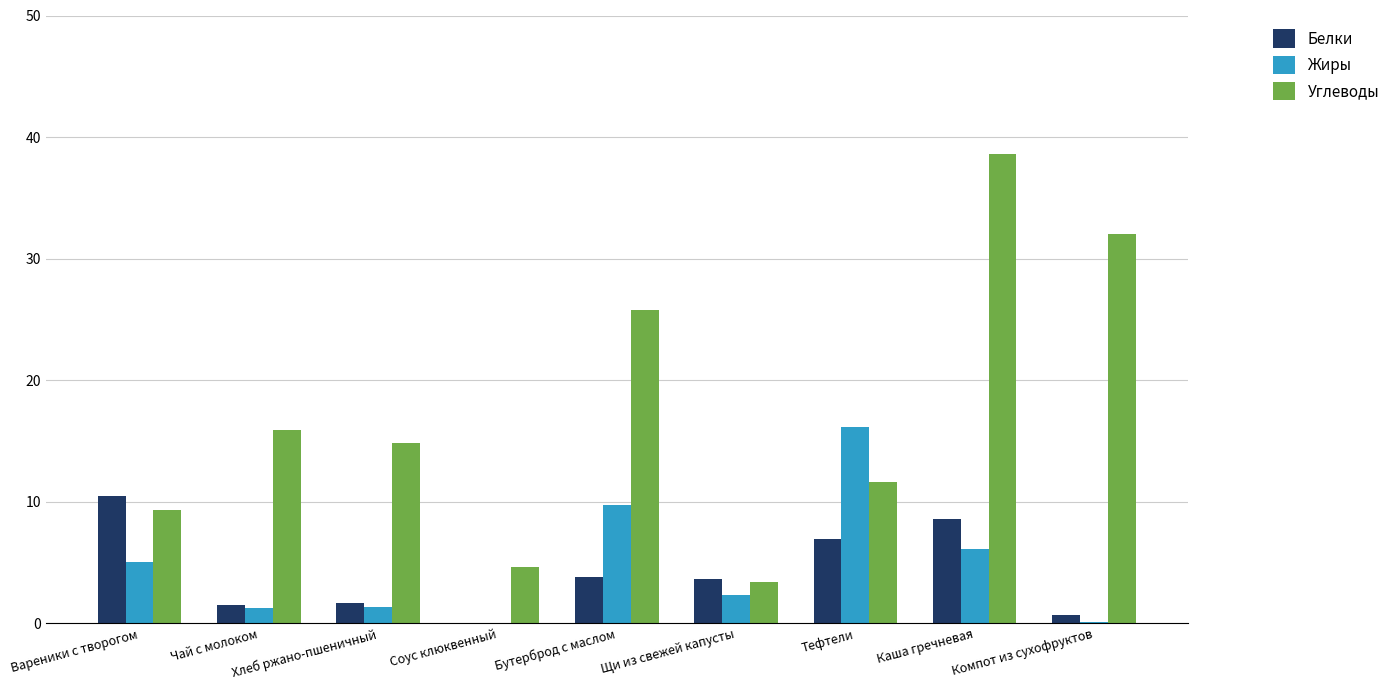

Are the bars grouped side by side (vs. stacked)?

Yes